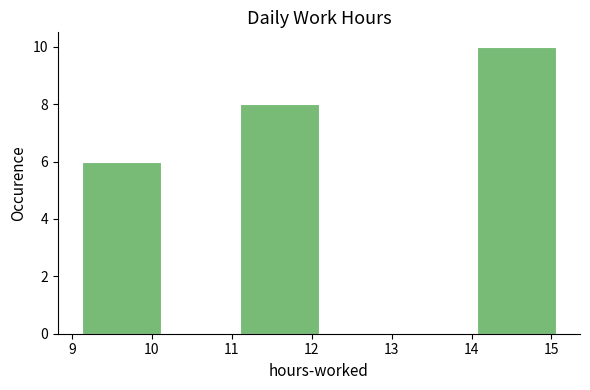

Reading left to right, list every bar in this chart as the range it spans on the x-axis followed by its height. Neither the bar edges nor the heights are printed on the chart, so give them approximately, as read against the axes.

9.12 to 10.11: 6
10.11 to 11.10: 0
11.10 to 12.09: 8
12.09 to 13.08: 0
13.08 to 14.07: 0
14.07 to 15.06: 10